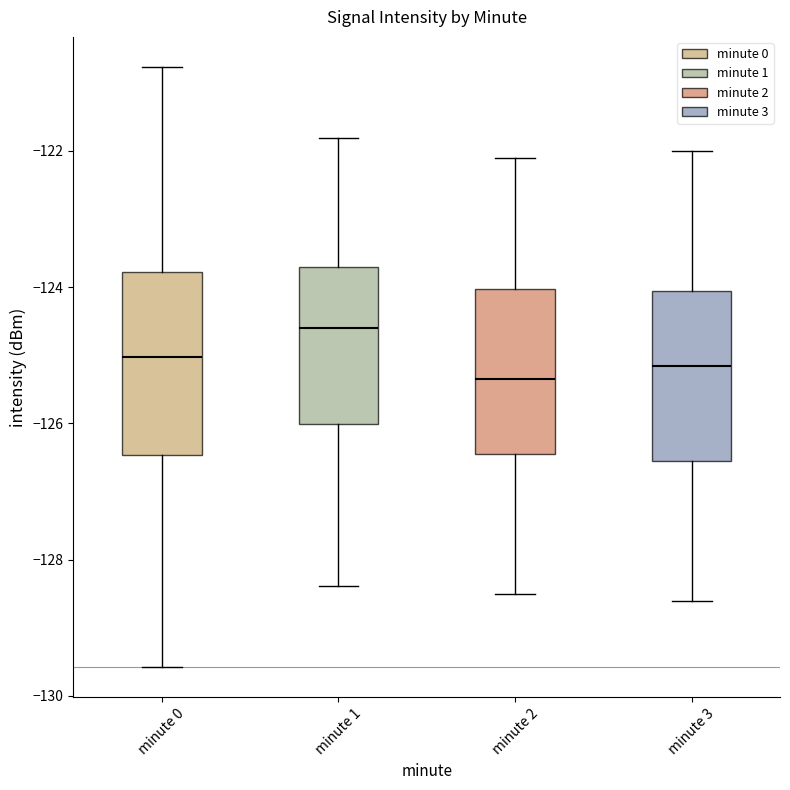

Reading left to right, transcribe this box plot: for each box, give where its median line is, the range the box spans, and where its two whiskers end, as read against the y-axis. The values are not printed on the chart, so give them approximately, as read against the axis.

minute 0: median -125.0, box -126.4 to -123.8, whiskers -129.6 to -120.8
minute 1: median -124.6, box -126.0 to -123.8, whiskers -128.4 to -121.8
minute 2: median -125.4, box -126.4 to -124.0, whiskers -128.4 to -122.0
minute 3: median -125.2, box -126.6 to -124.0, whiskers -128.6 to -122.0